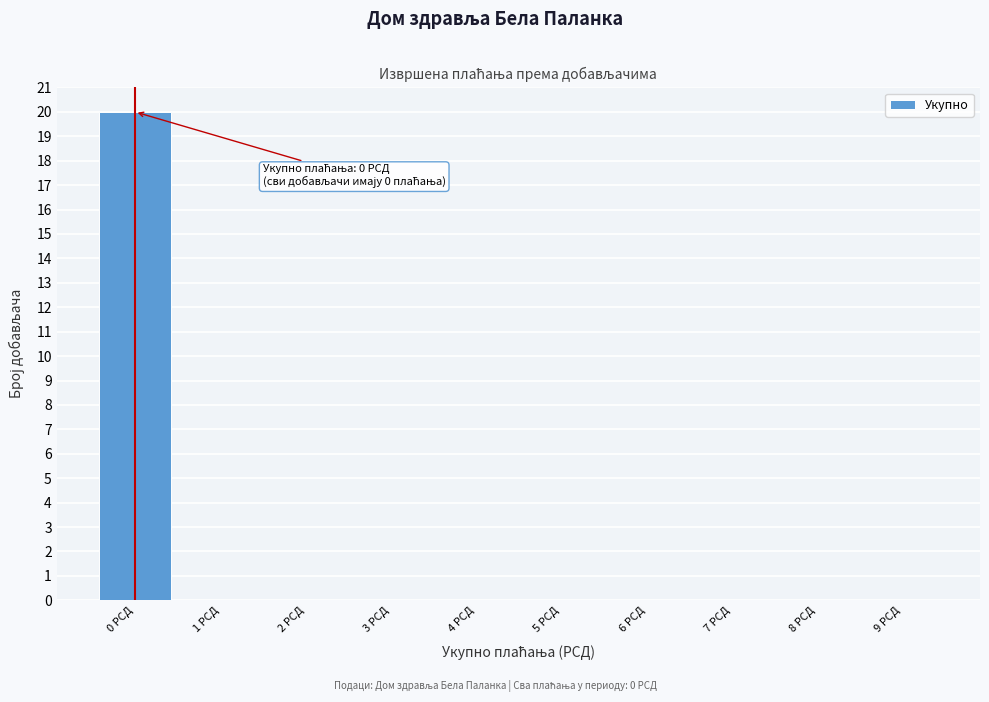

Which range on the x-axis has the tallest bar?

-0.5 to 0.5